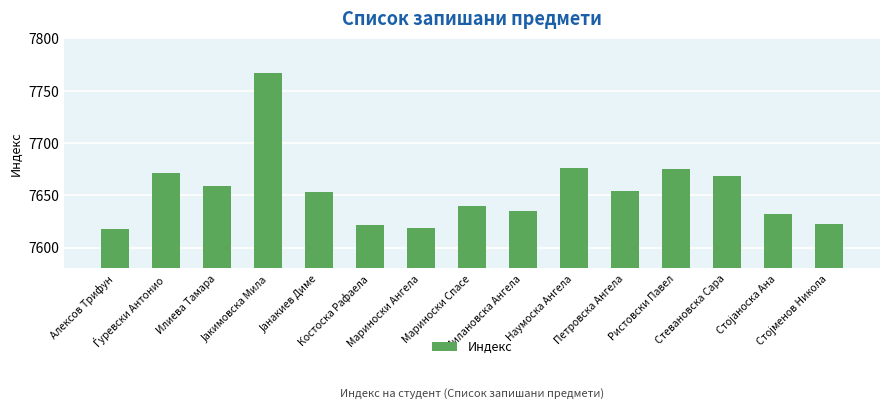

What is the sum of all values?

114812